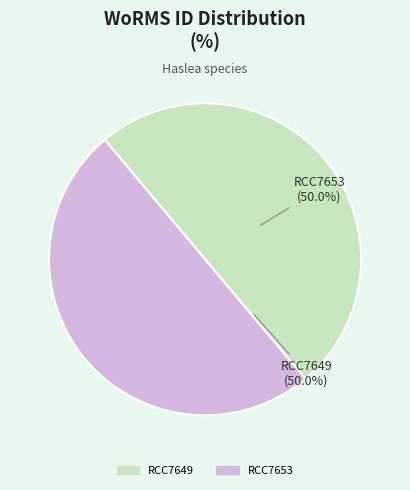

Approximately how many times larger is the value at RCC7653 compared to RCC7649?

1.0